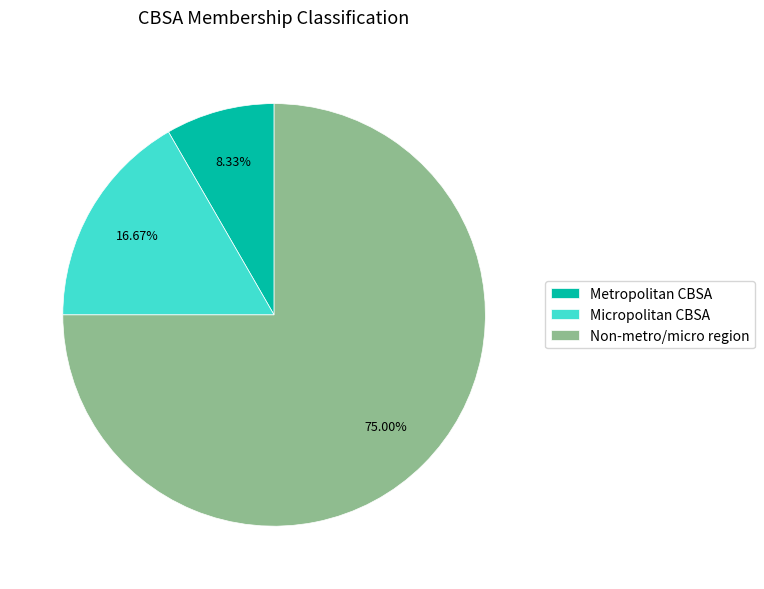

Is there any slice that represents more than half of the pie?

Yes